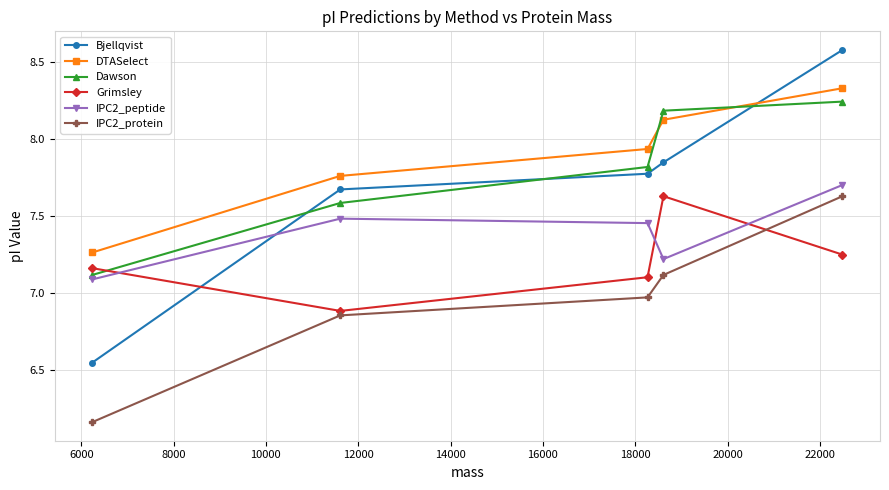

In Grimsley, how many points are higher than both neighbors (excluding endpoints)?

1